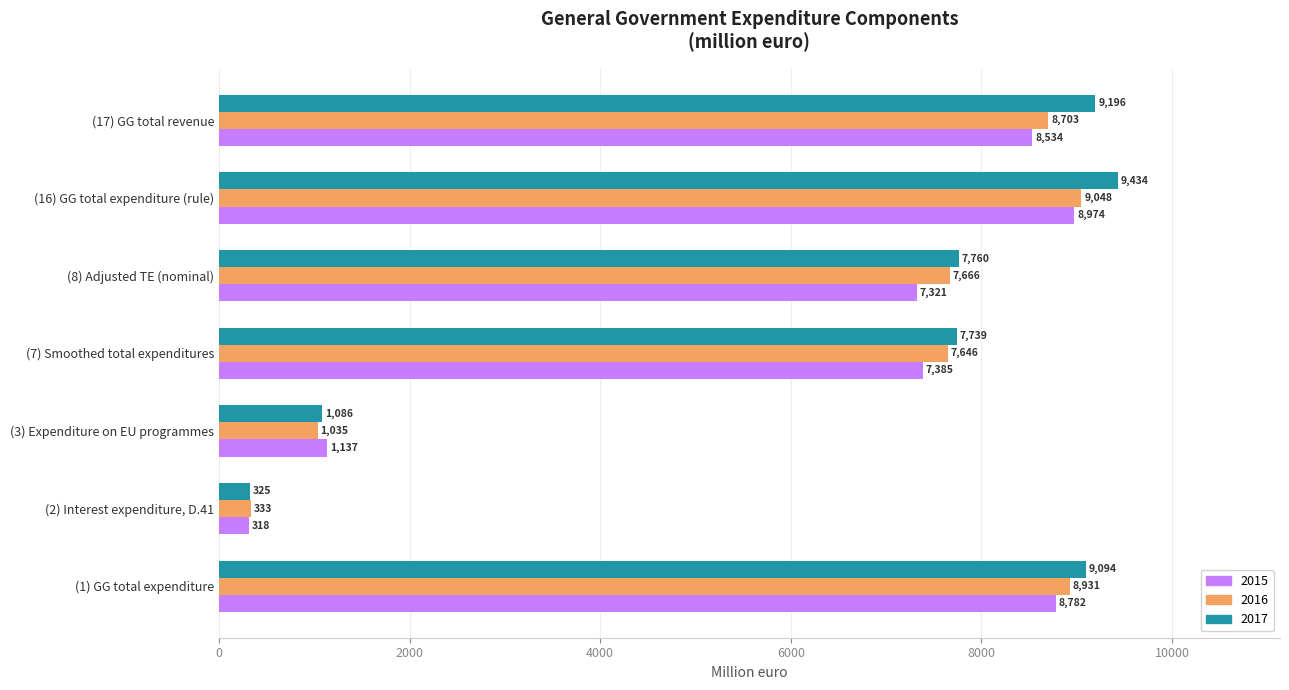

Which label corresponds to the smallest value in the chart?

(2) Interest expenditure, D.41